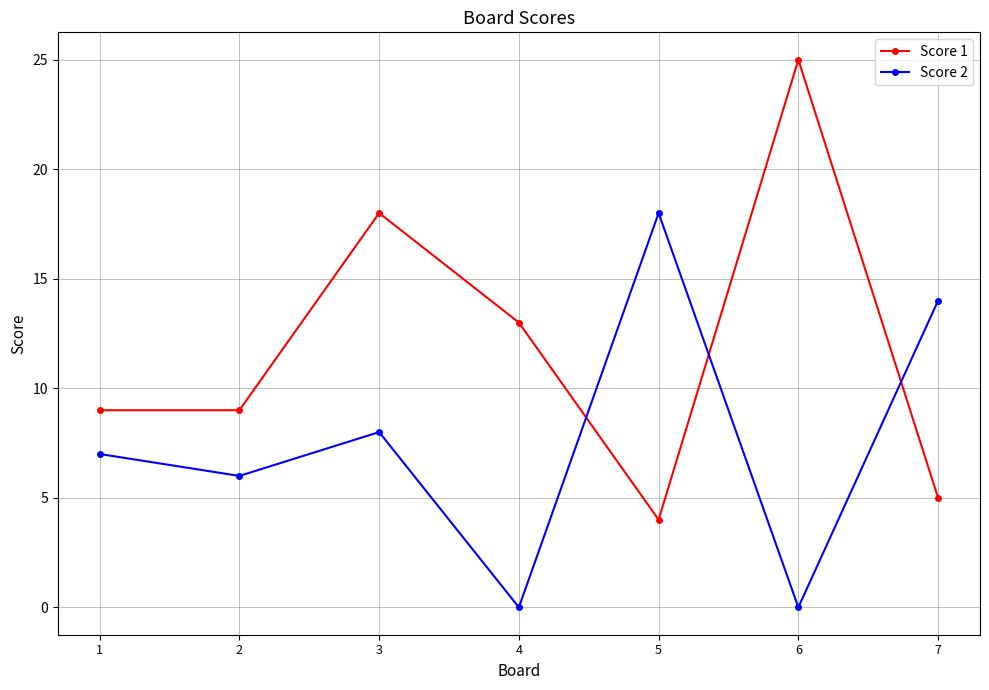

How many interior local peaks does the Score 2 series have?

2